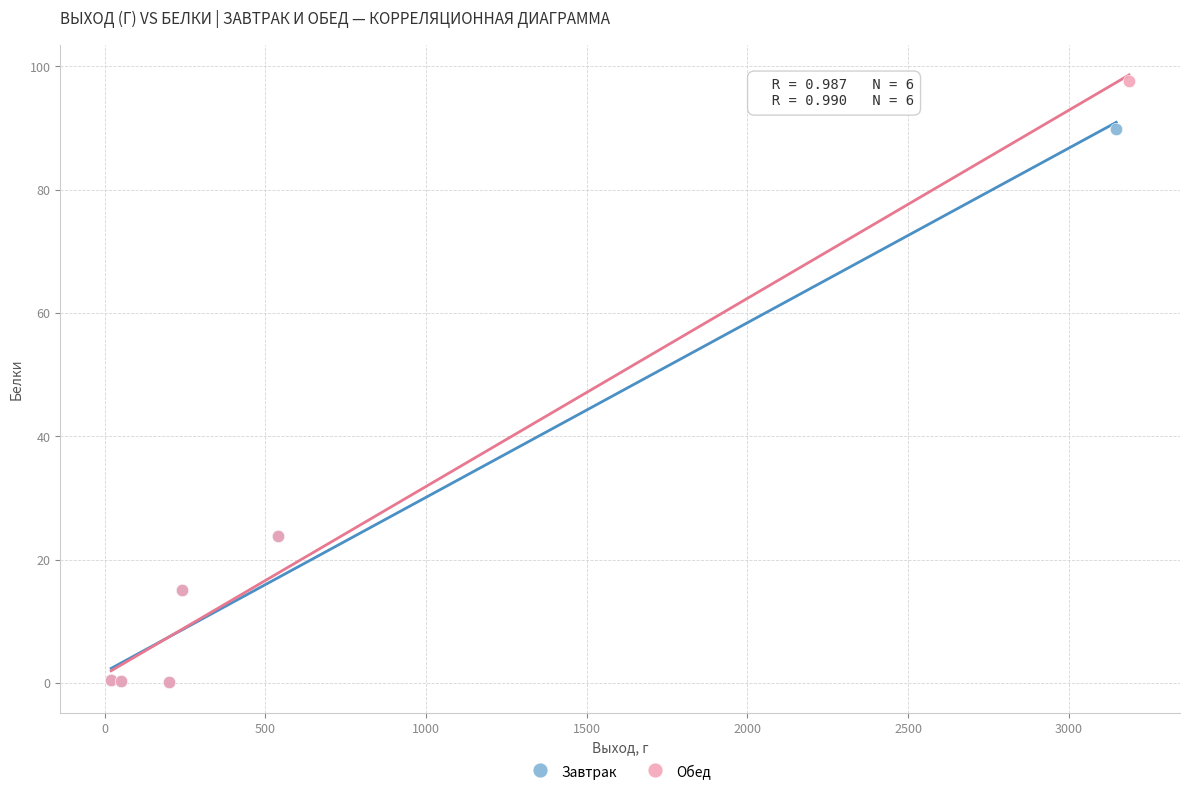

Which series has the largest Y range (max minus min)?

Обед